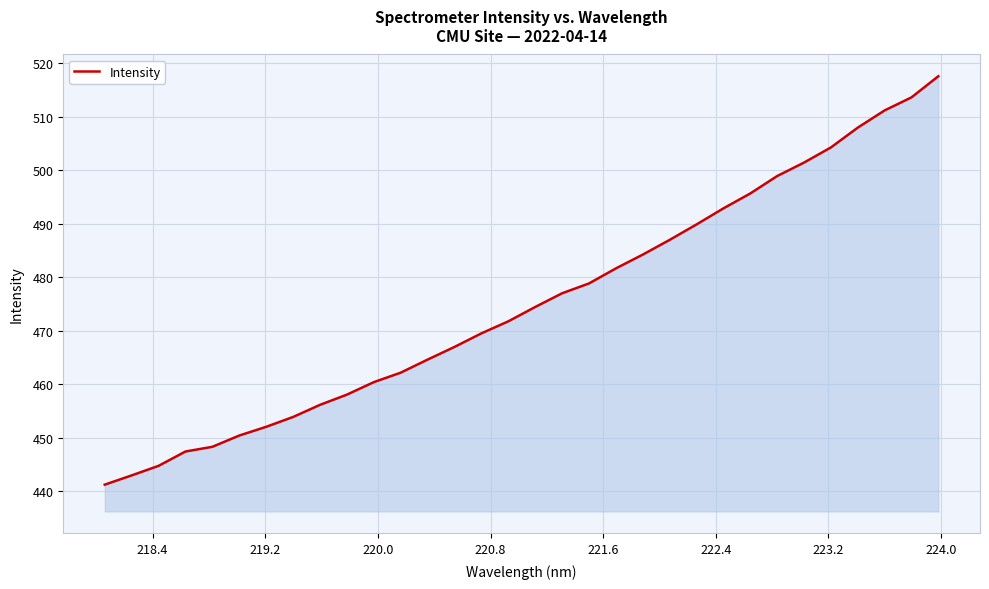

What is the difference between the maximum and minimum values?

76.3